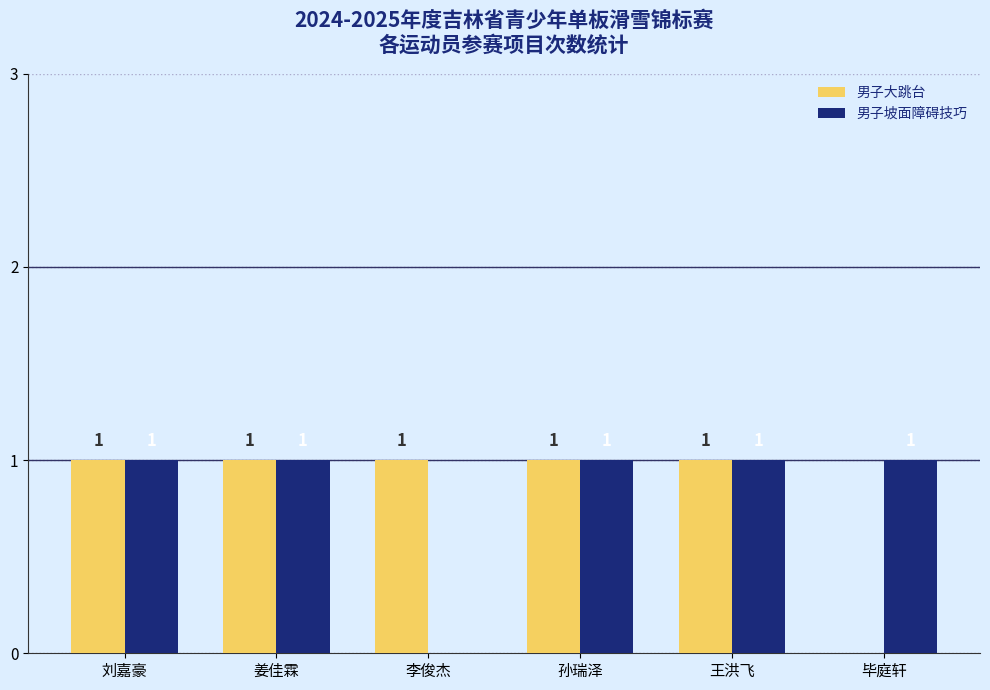

Between 刘嘉豪 and 李俊杰, which series saw the biggest shift?

男子坡面障碍技巧